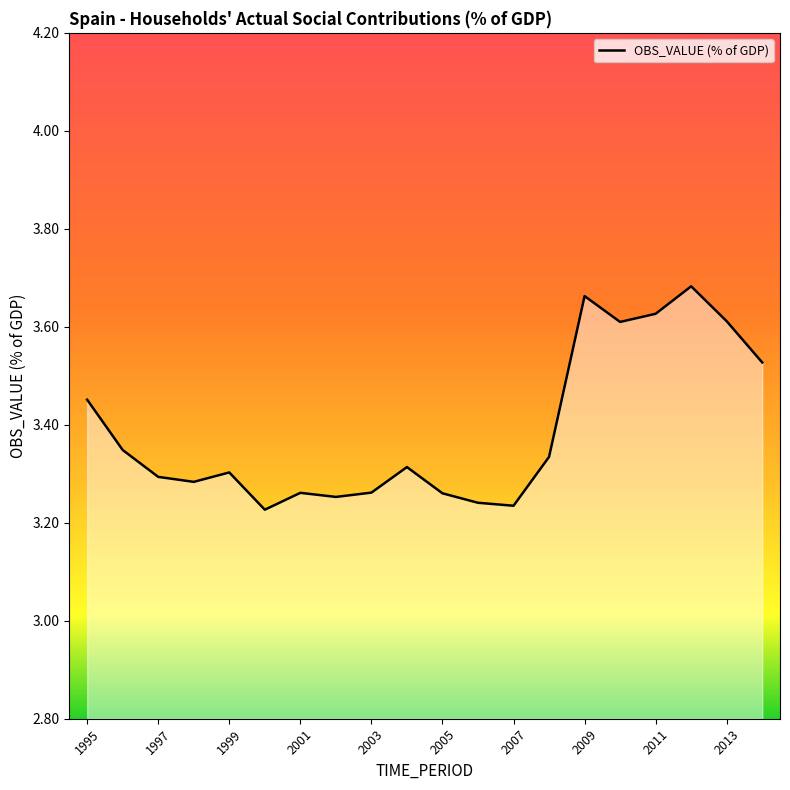

What is the difference between the maximum and minimum values?

0.5